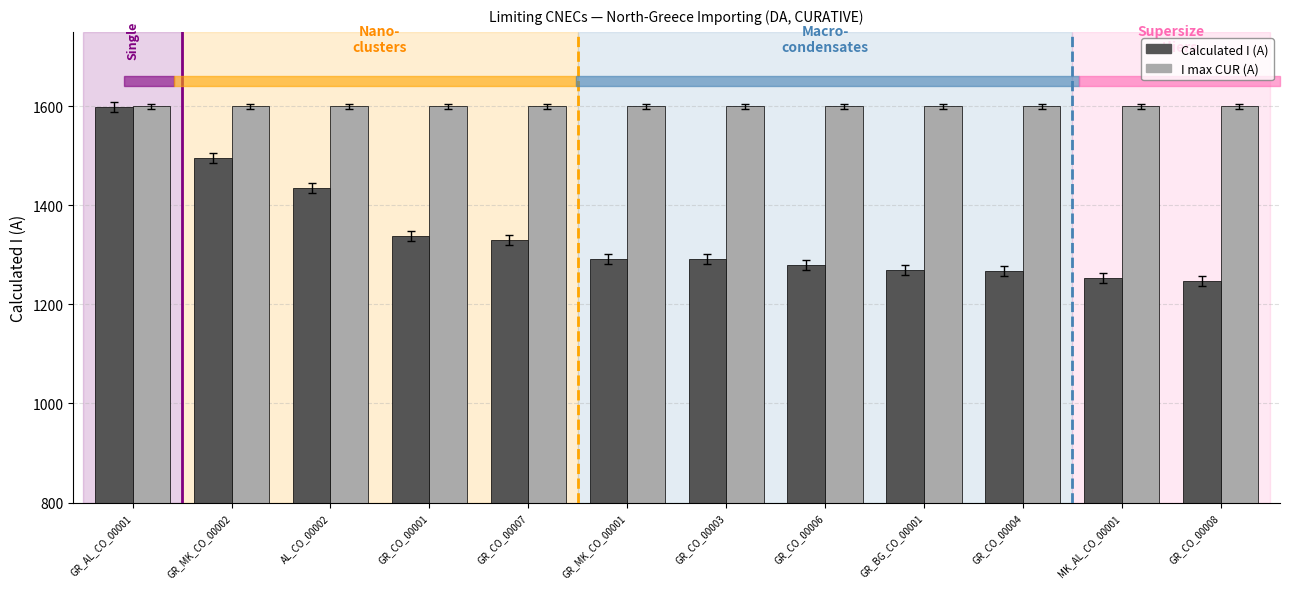

What is the minimum value shown in the chart?

1247